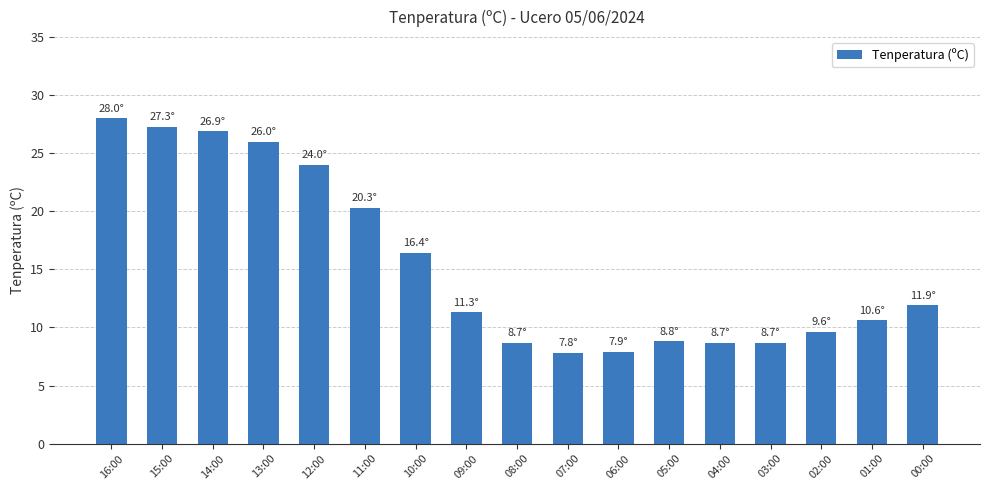

Are the bars grouped side by side (vs. stacked)?

No